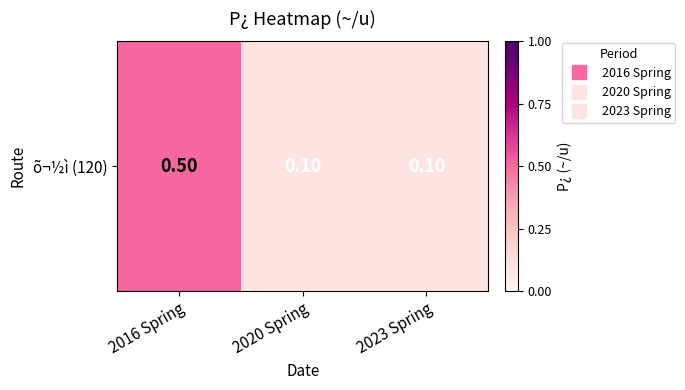

Which label corresponds to the smallest value in the chart?

2020 Spring